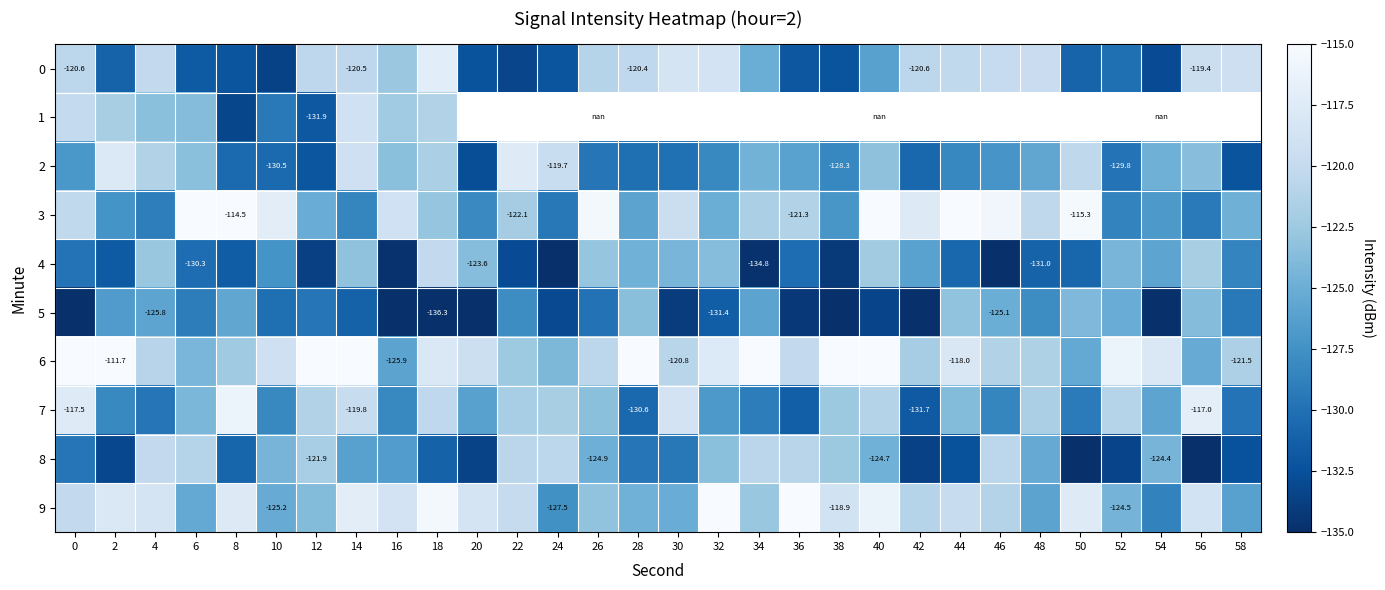

How many values in the 3 series exceed -121?

13